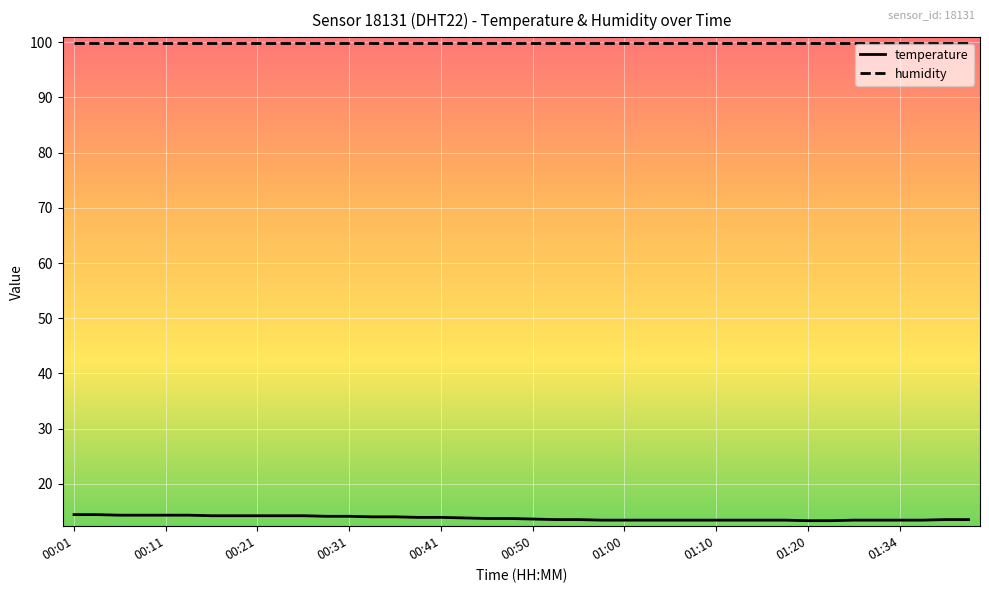

Rank the series by their average value, from lowest to highest.

temperature, humidity